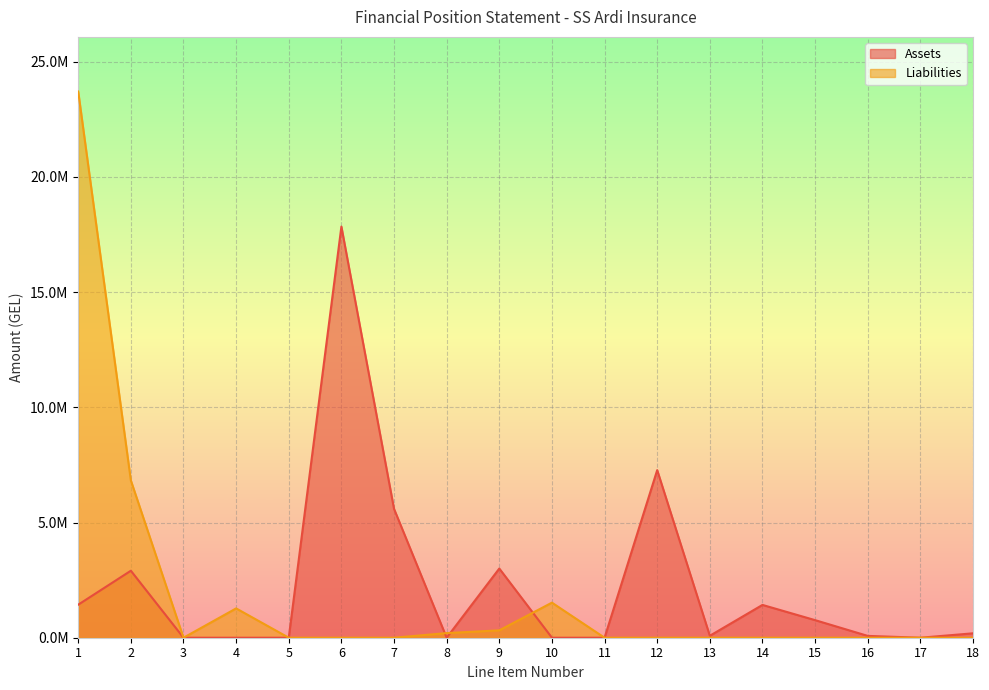

At which category does Assets reach its first local valley?

8